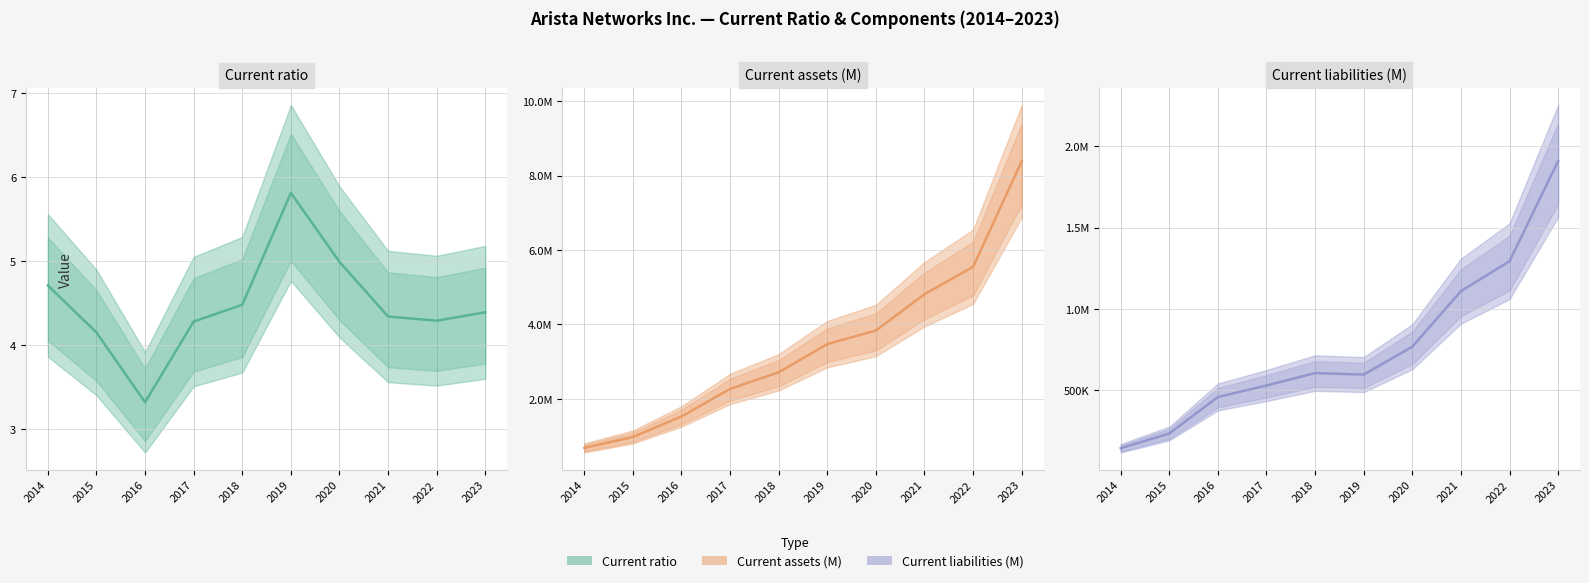

Reading left to right, extract all data points from this chart.

Current ratio: 2014=4.7	2015=4.2	2016=3.3	2017=4.3	2018=4.5	2019=5.8	2020=5.0	2021=4.3	2022=4.3	2023=4.4
Current assets (M): 2014=679479.0	2015=974328.0	2016=1526126.0	2017=2266429.0	2018=2714802.0	2019=3471636.0	2020=3836998.0	2021=4812676.0	2022=5550748.0	2023=8390235.0
Current liabilities (M): 2014=144373.0	2015=235011.0	2016=459553.0	2017=529905.0	2018=606504.0	2019=597074.0	2020=768243.0	2021=1109829.0	2022=1293531.0	2023=1909606.0